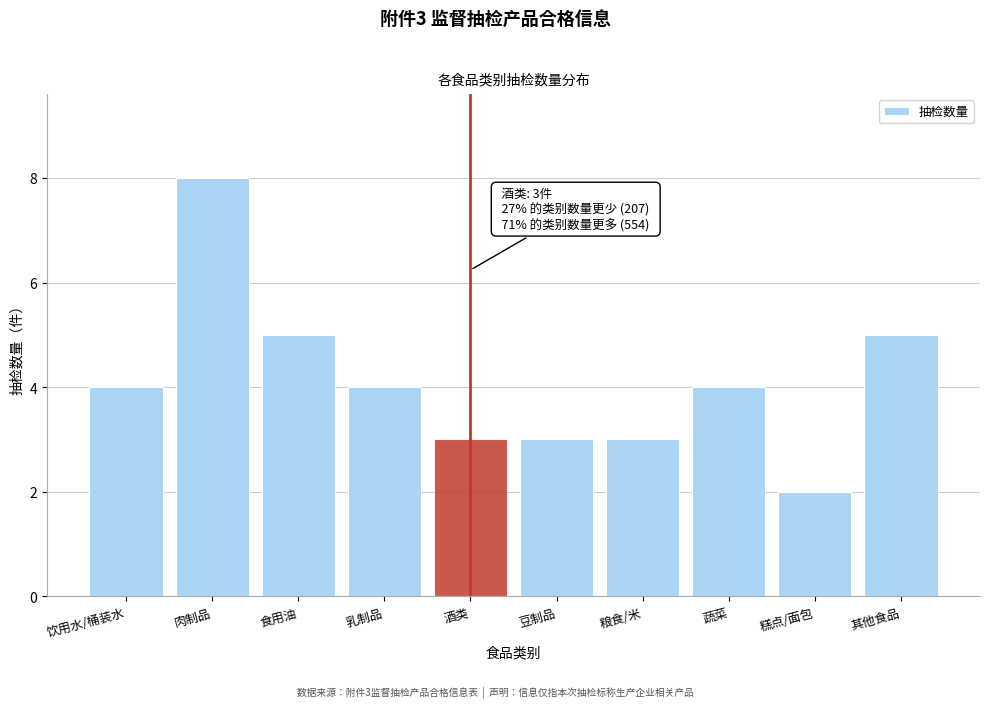

Reading right to left, what are all the values shown in this chart?

5	2	4	3	3	3	4	5	8	4